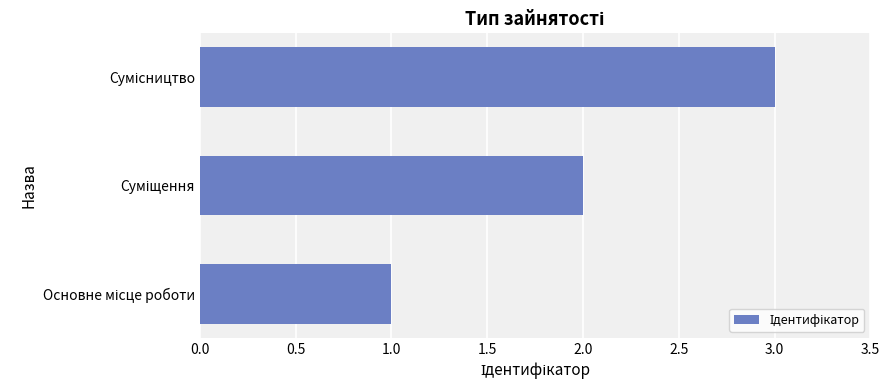

What is the maximum value shown in the chart?

3